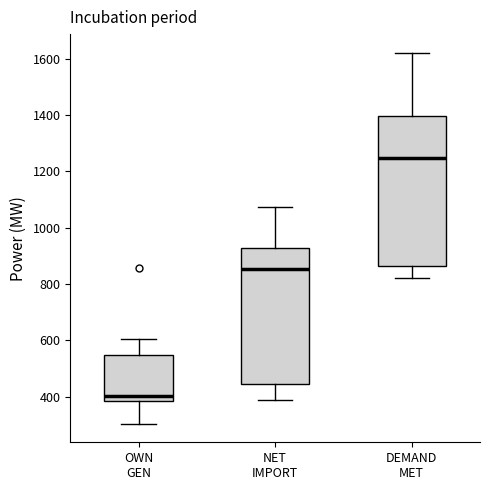

Which box is the tallest, from its lower edge to its upper edge?

DEMAND MET